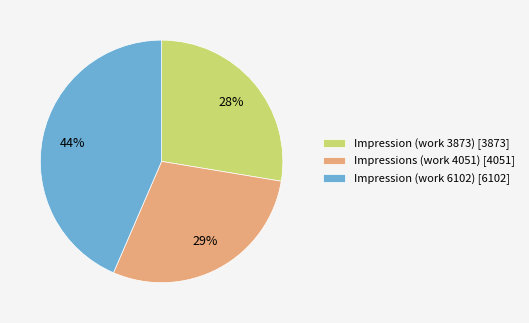

To the nearest percent, what is the combined percentage of Impression (work 6102) and Impression (work 3873)?

71%